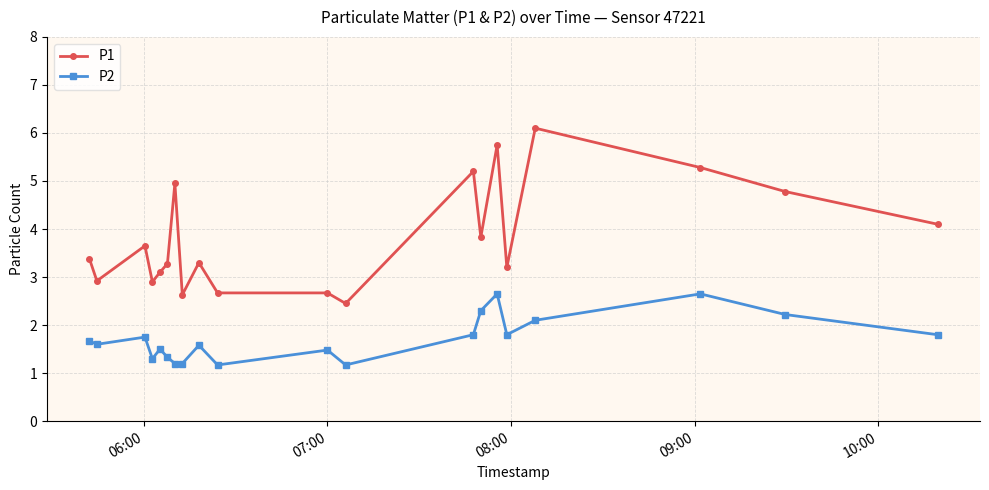

True or false: P1 has more than 1 interior local peaks.

True